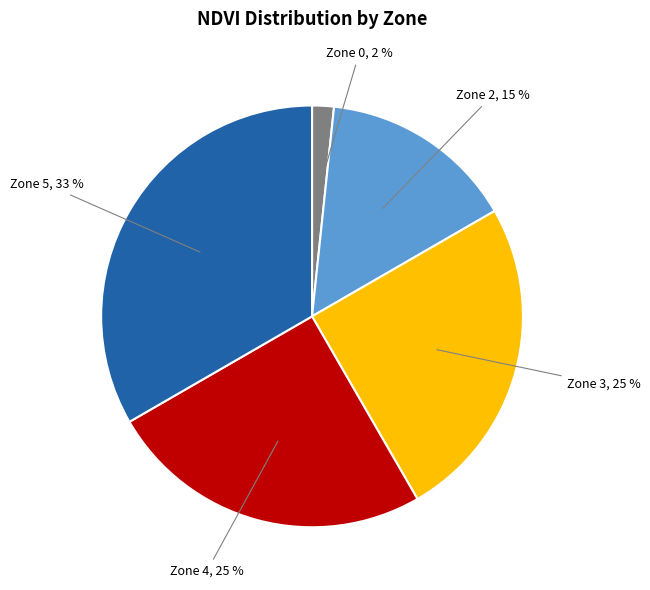

How many slices are in this pie chart?

5